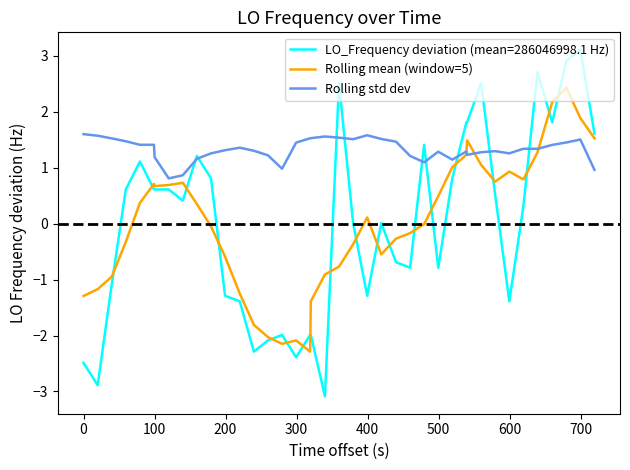

List the series in order of their peak value, highest first.

LO_Frequency deviation (mean=286046998.1 Hz), Rolling mean (window=5), Rolling std dev